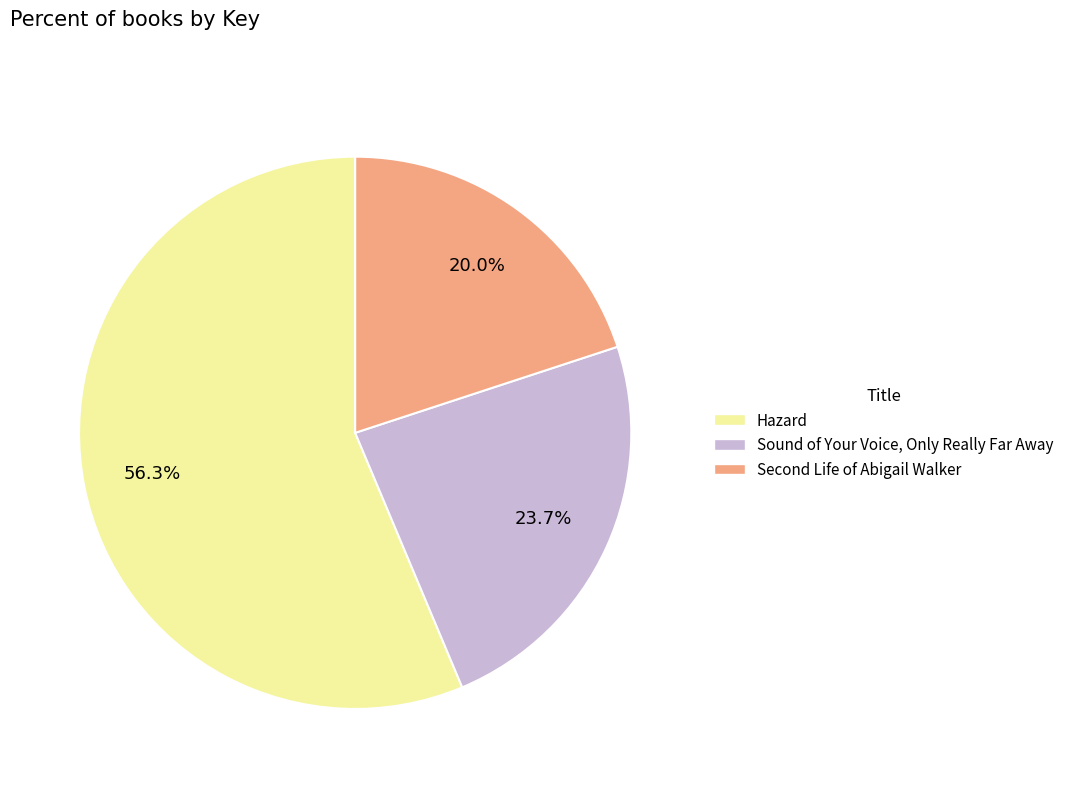

How many slices are in this pie chart?

3